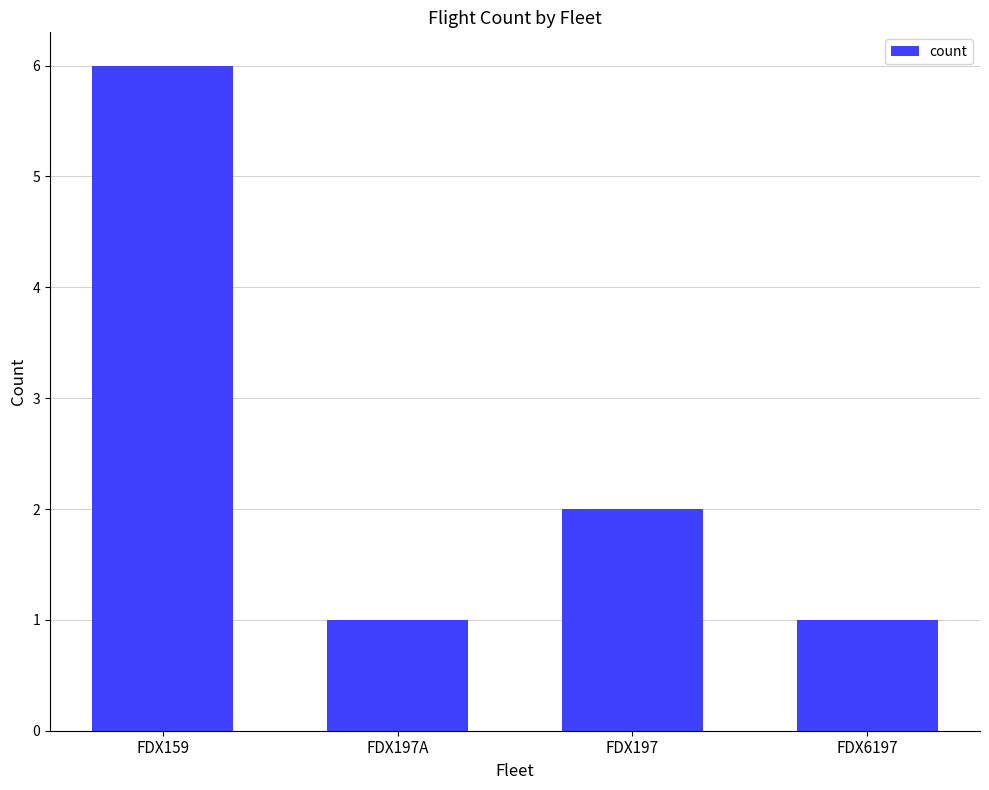

How many data points are less than 2?

2